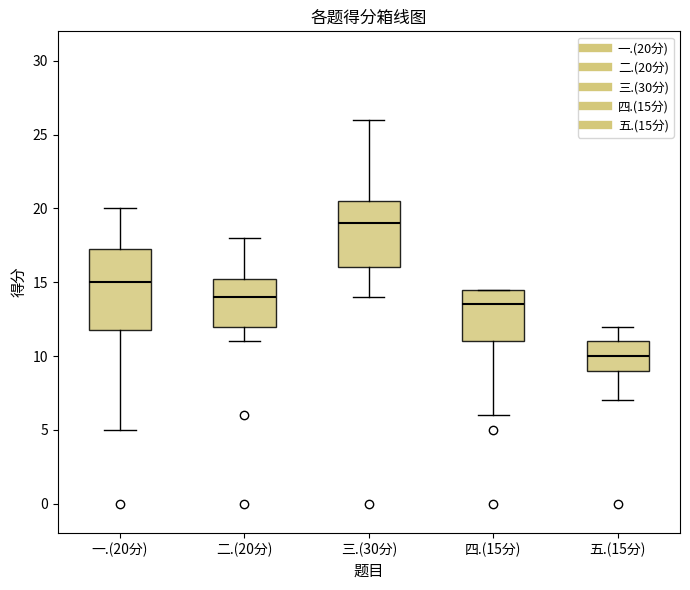

Comparing the boxes themselves (not the whiskers), which one is the tallest?

一.(20分)